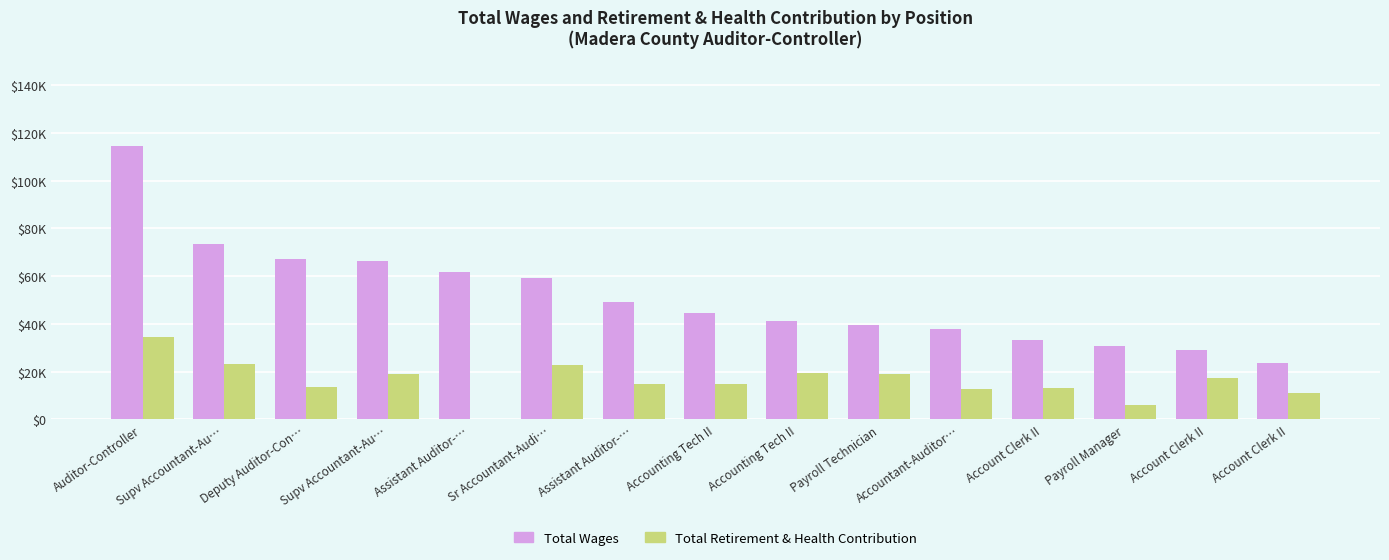

Which series has the largest range (max minus min)?

Total Wages